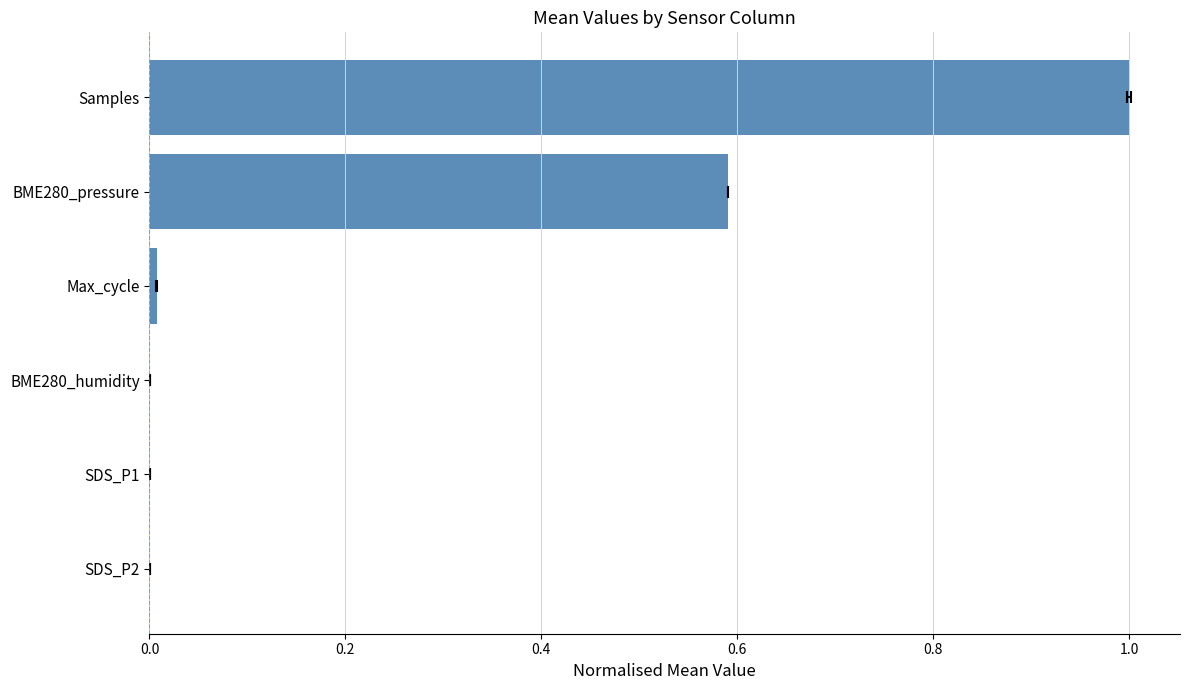

What position from the left is Max_cycle?

4